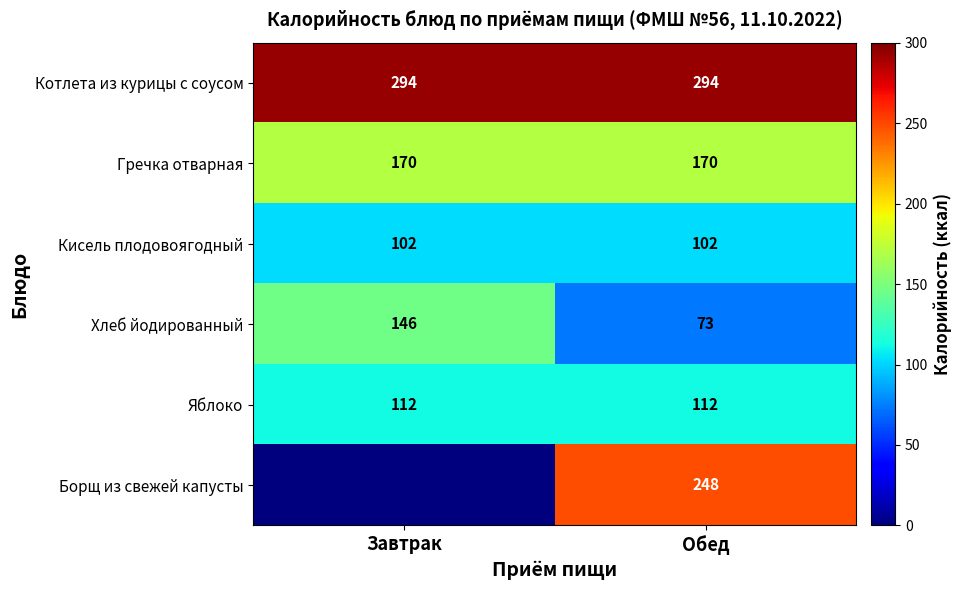

What value does the Гречка отварная series have at Завтрак?

170